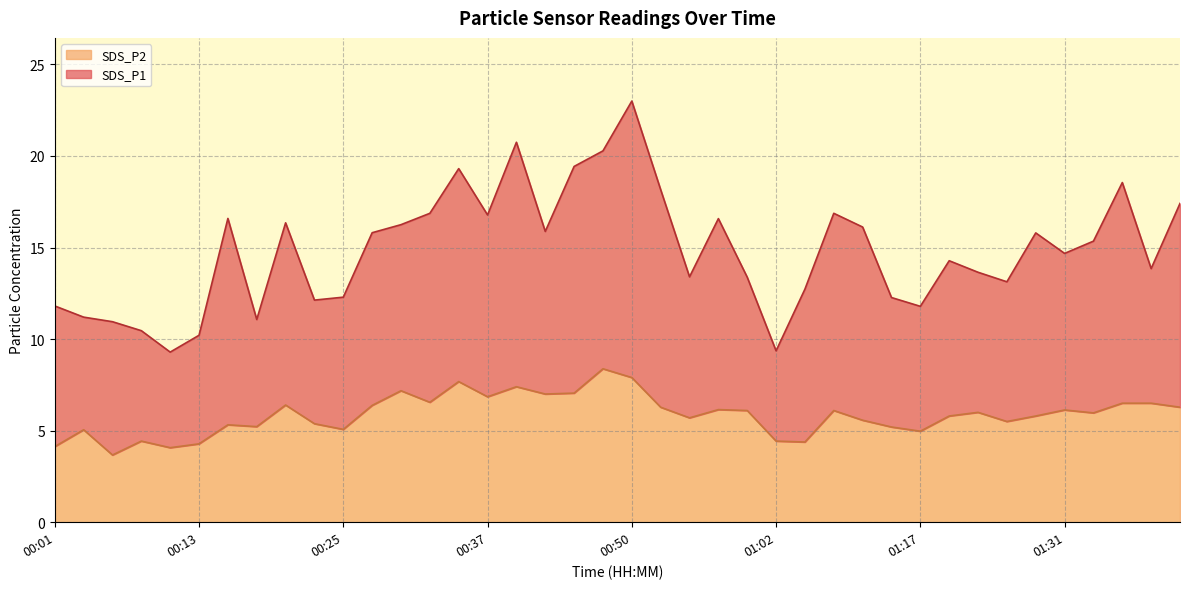

How many categories are shown in the chart?

40